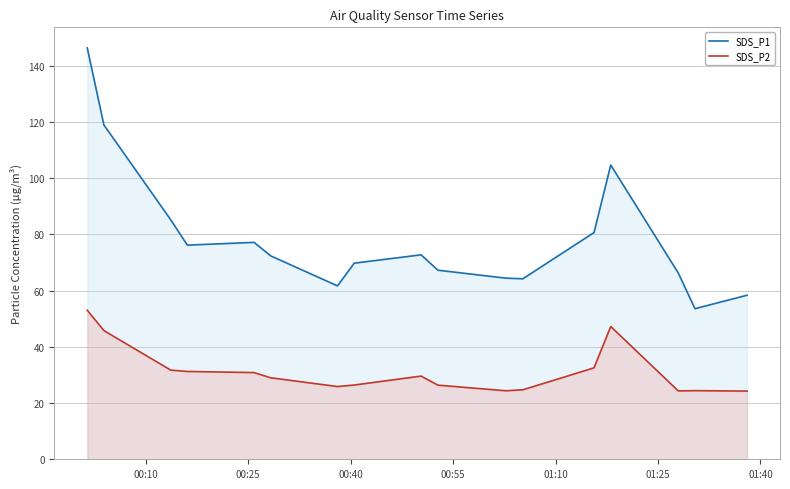

What is the smallest value displayed?

24.3